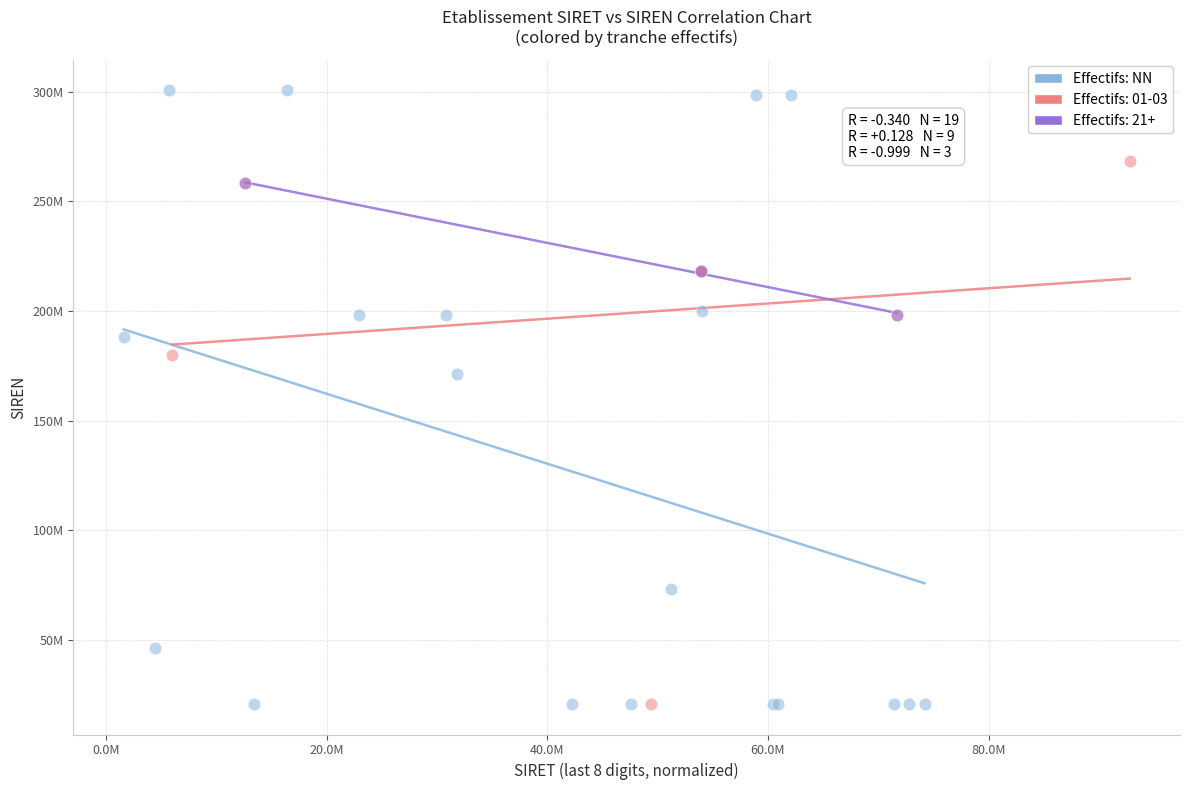

What are all the series names shown in the legend?

Effectifs: NN, Effectifs: 01-03, Effectifs: 21+